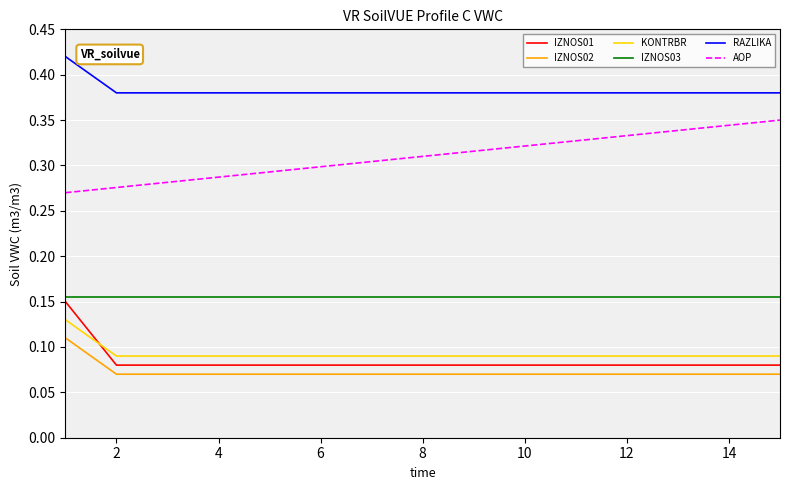

At how many categories does at least one series exceed 0?

15